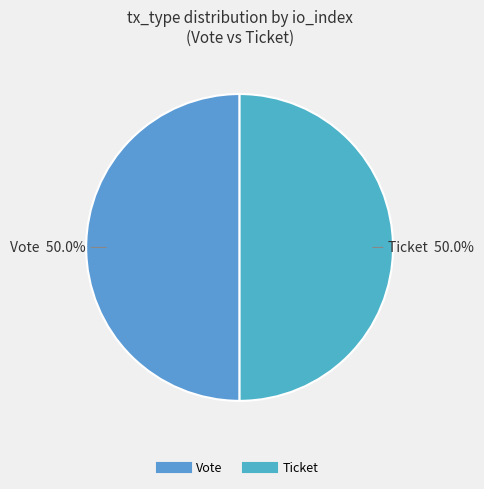

Count the number of slices in the pie.

2